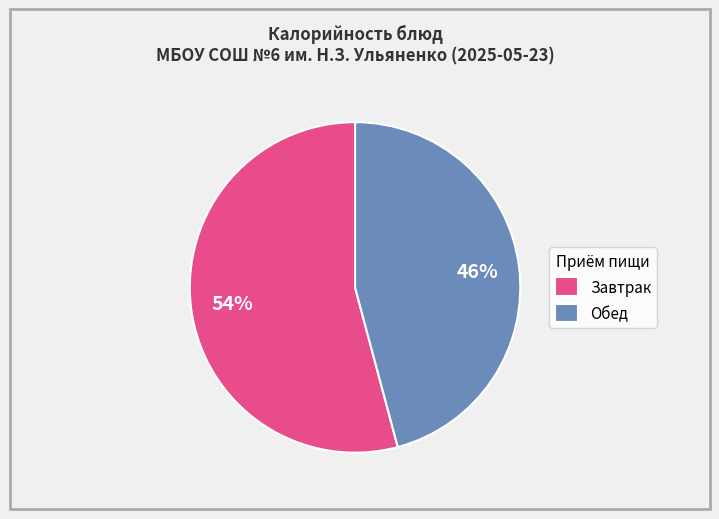

Count the number of slices in the pie.

2